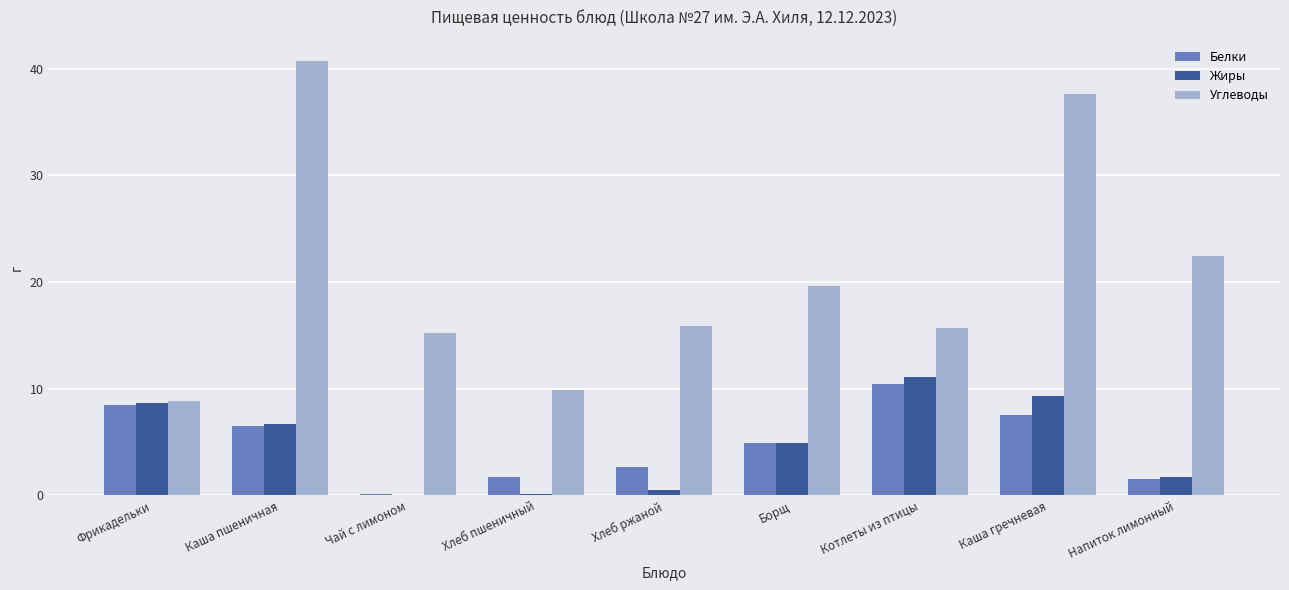

The Белки series shows 3.1 at Хлеб пшеничный. True or false?

False